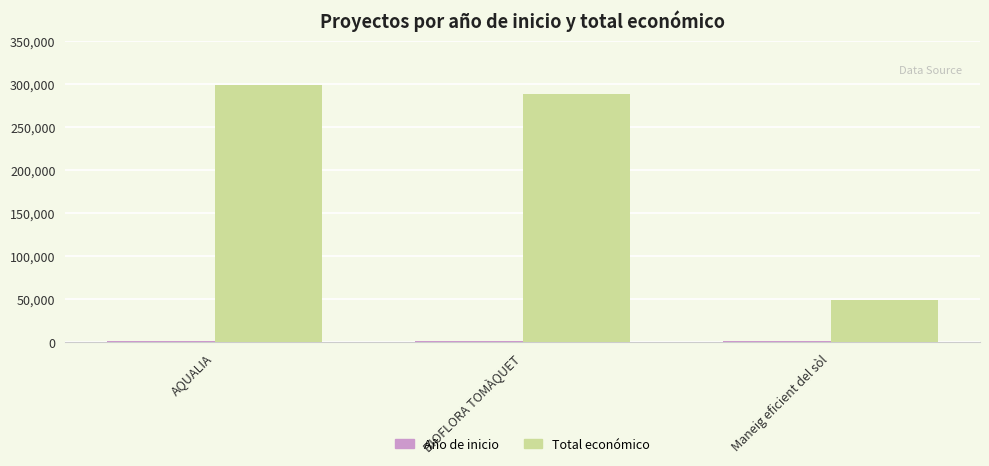

Is it true that Total económico equals 288442 at BIOFLORA TOMÀQUET?

True